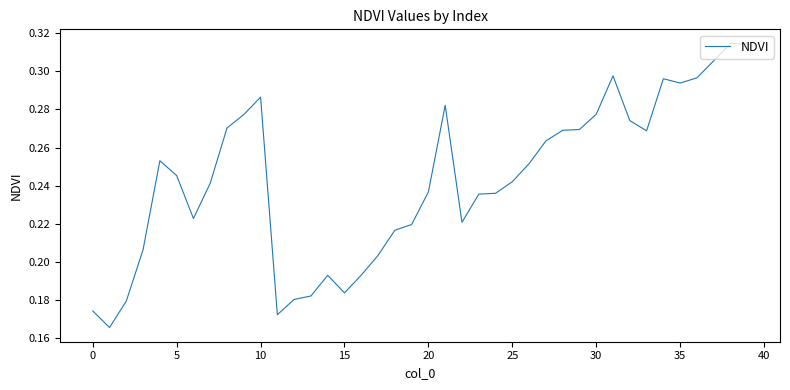

Does the chart display data point markers on the line(s)?

No